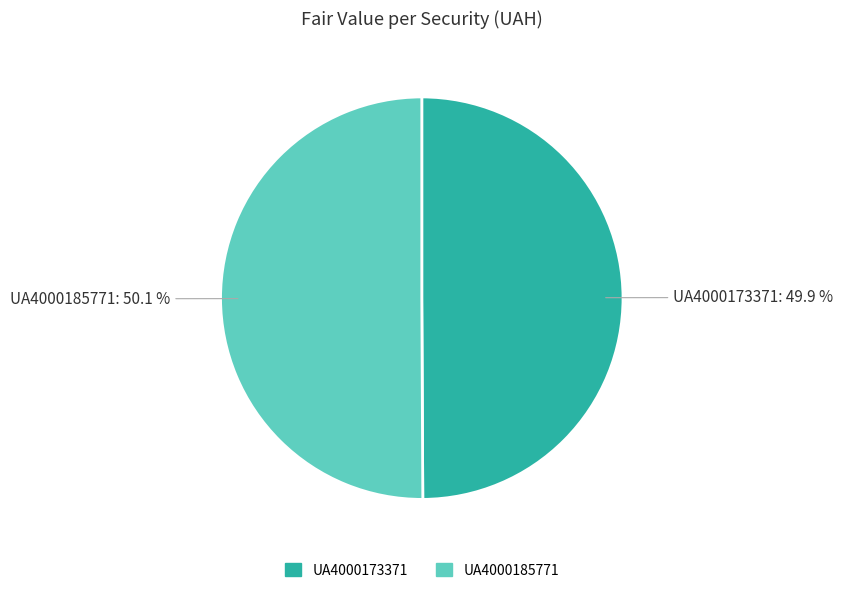

To the nearest percent, what portion does UA4000185771 represent?

50%